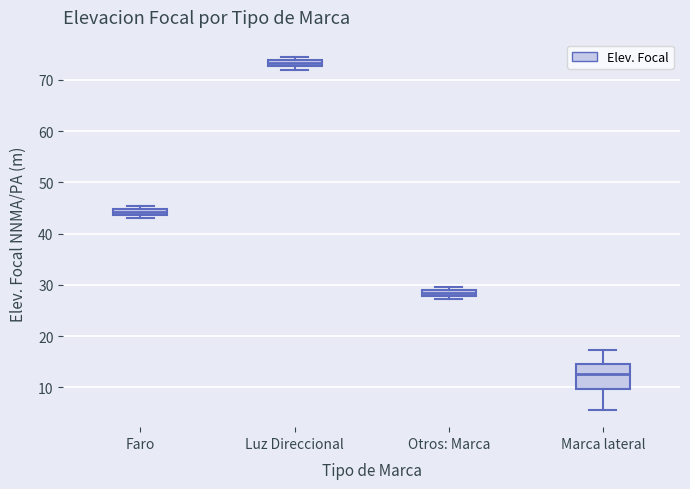

Which box's median line is the highest?

Luz Direccional